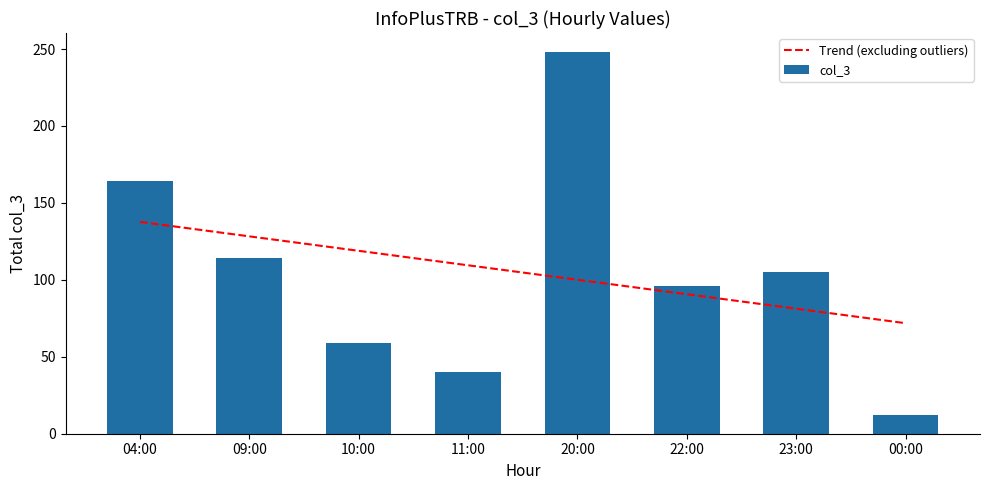

Reading left to right, what are all the values shown in this chart?

Trend (excluding outliers): 04:00=137.7	09:00=128.3	10:00=118.9	11:00=109.5	20:00=100.0	22:00=90.6	23:00=81.2	00:00=71.8
col_3: 04:00=164.0	09:00=114.0	10:00=59.0	11:00=40.0	20:00=248.0	22:00=96.0	23:00=105.0	00:00=12.0